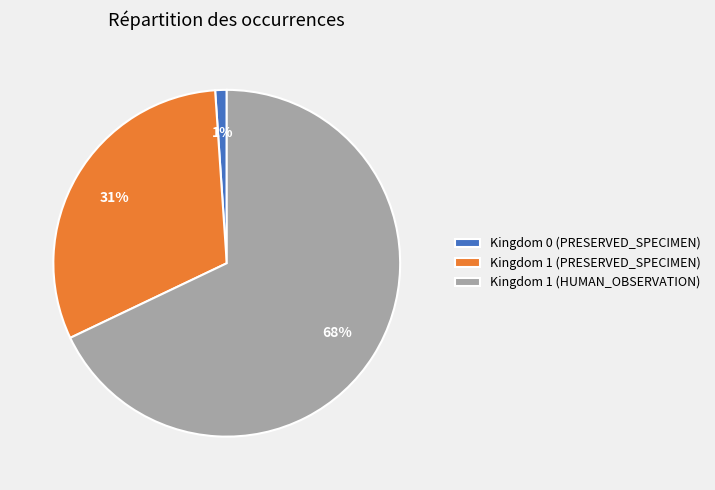

To the nearest percent, what percentage of the pie is Kingdom 0 (PRESERVED_SPECIMEN)?

1%